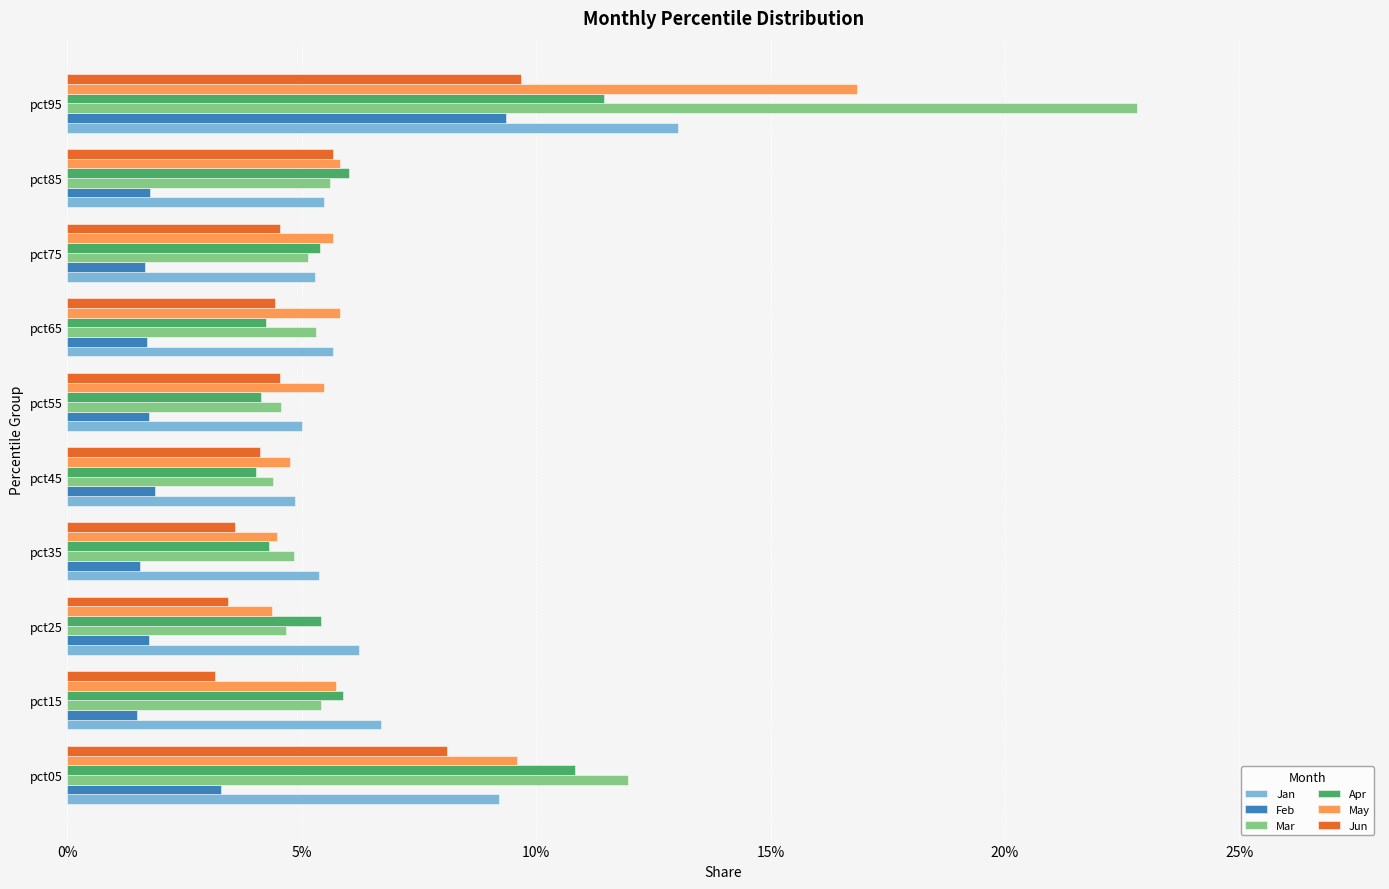

What are all the series names shown in the legend?

Jan, Feb, Mar, Apr, May, Jun